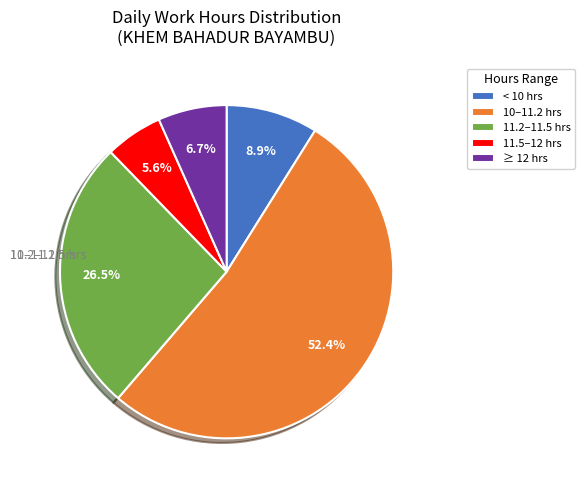

Does any single category account for the majority?

Yes